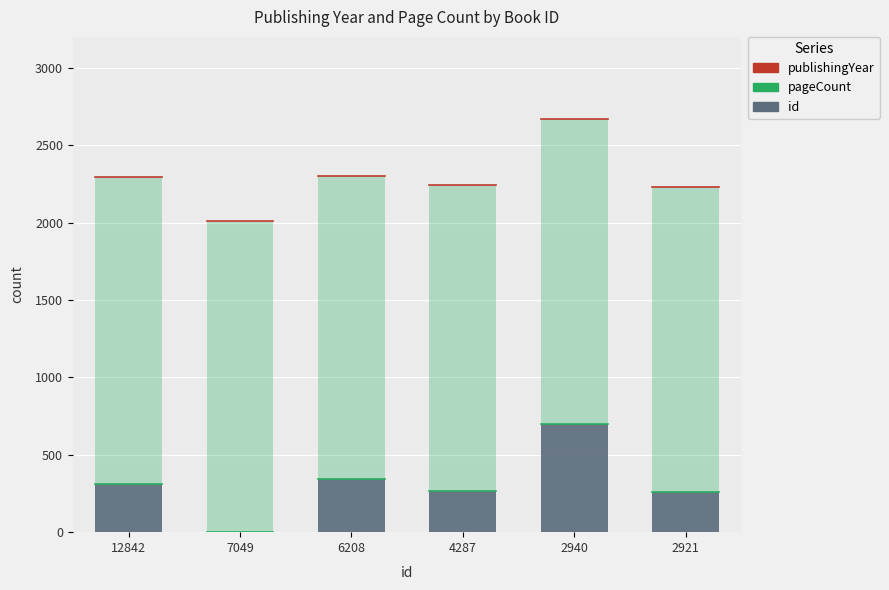

What is the total value across all series at 2921?

2232